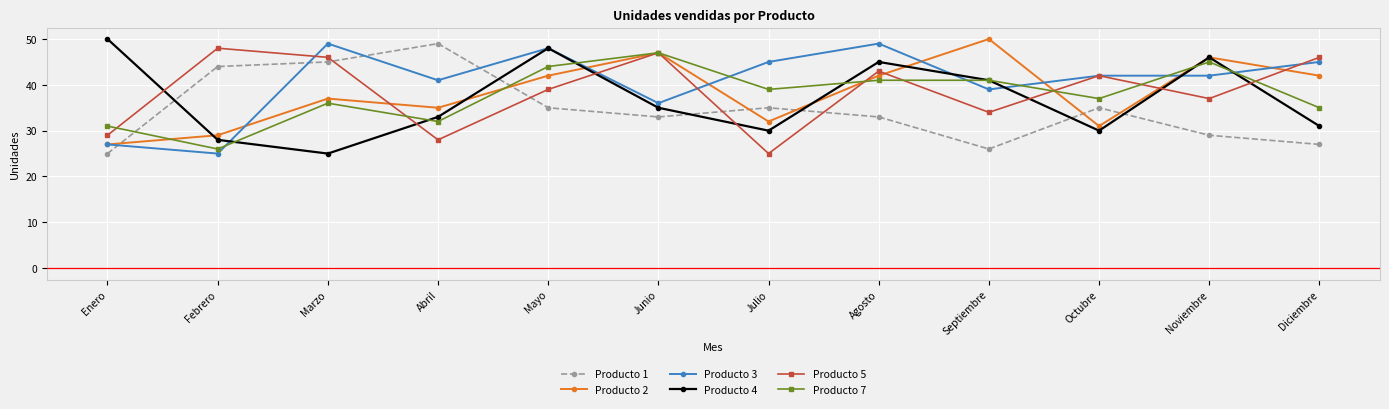

What is the value of the Producto 5 point at the 10th from the left?

42